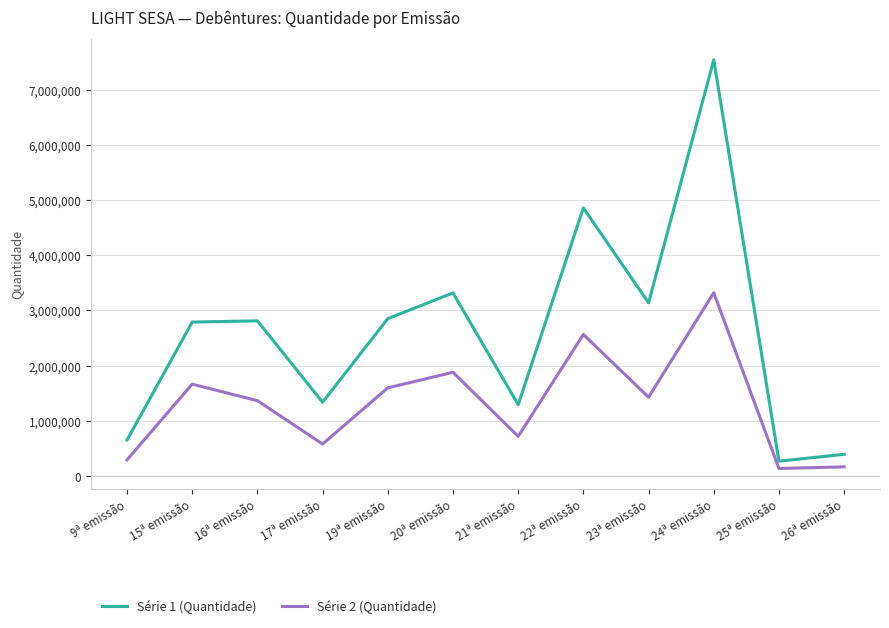

What is the sum of the Série 2 (Quantidade) values at 19ª emissão and 16ª emissão?

2958554